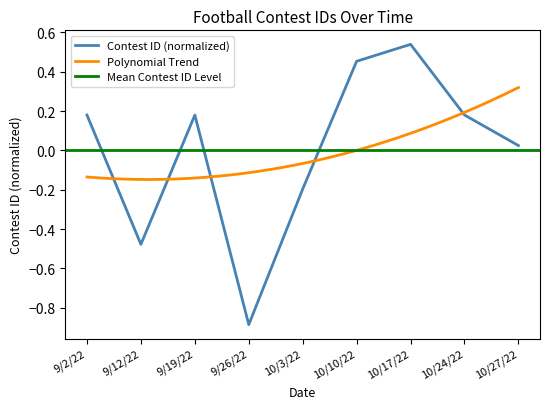

What is the maximum value shown in the chart?

0.5